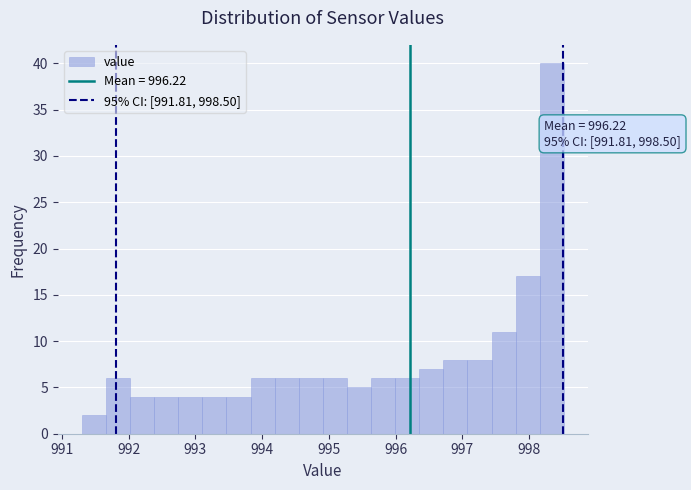

Read against the x-axis, roughly where is the centre of the tallest bar?

998.3